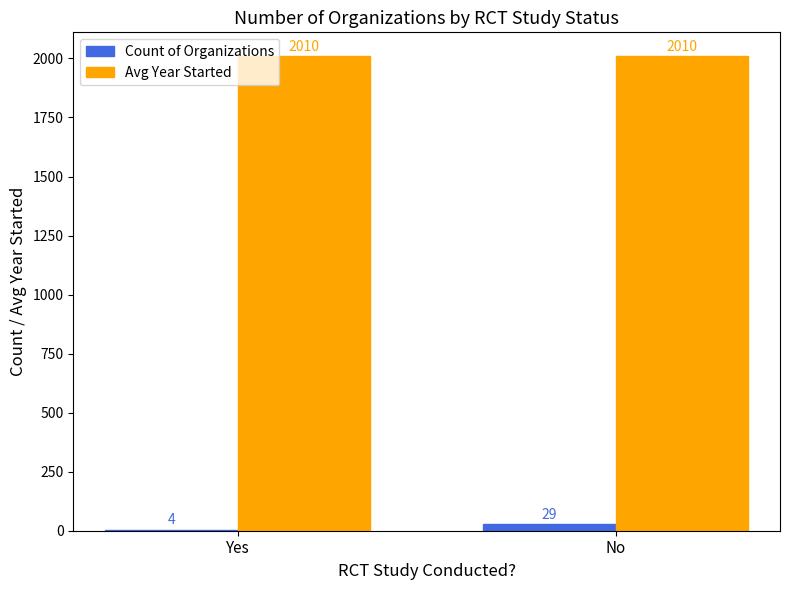

The Count of Organizations series shows 29 at No. True or false?

True